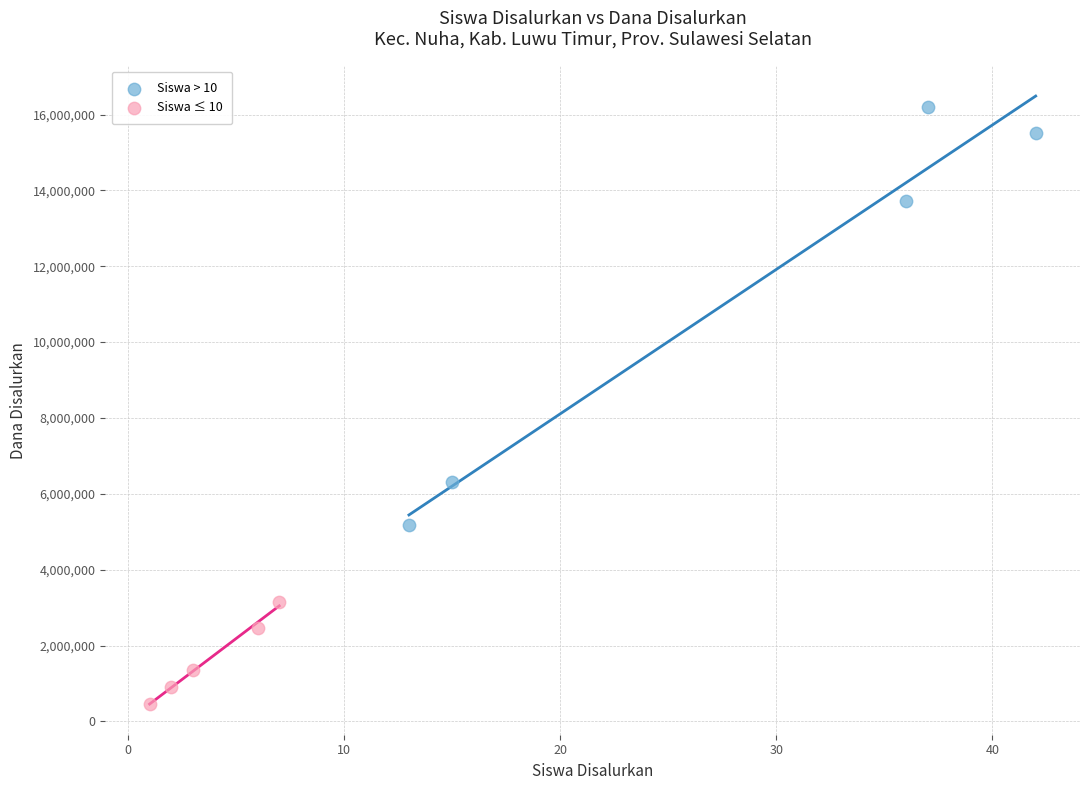

What are all the series names shown in the legend?

Siswa > 10, Siswa ≤ 10